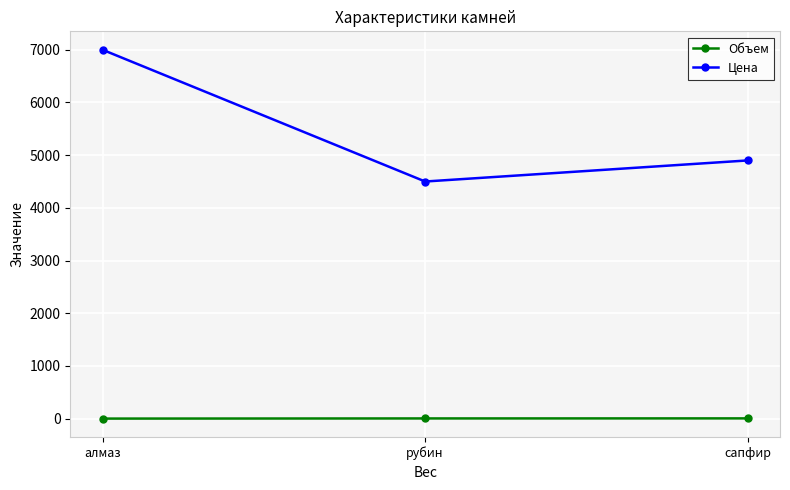

Count the Объем values in the range 1 to 5.

3